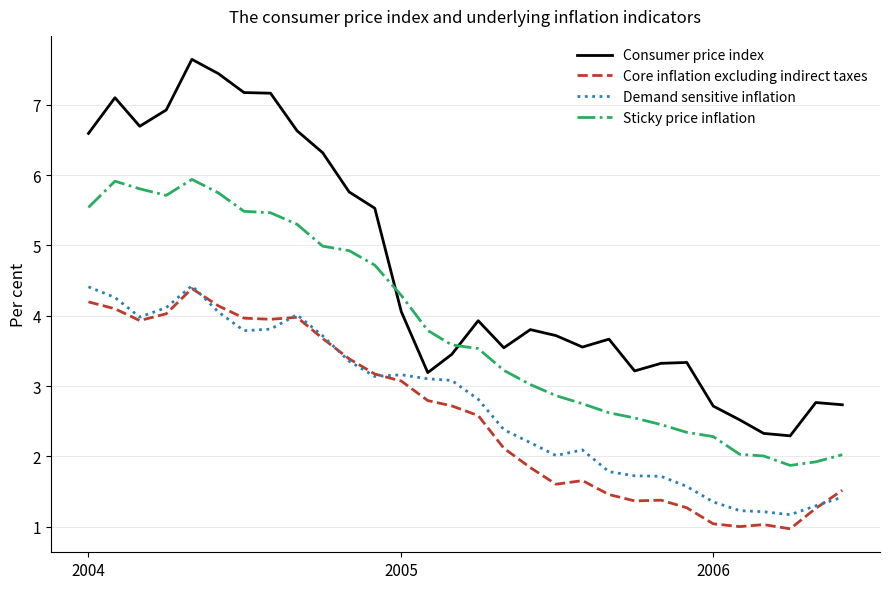

What is the smallest value displayed?

1.0